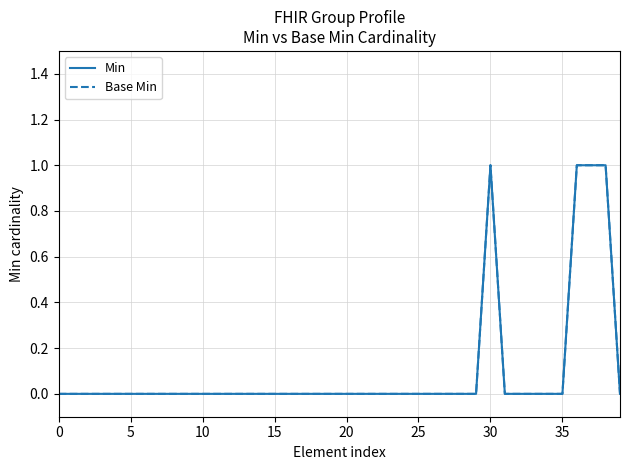

What is the sum of all Base Min values?

4